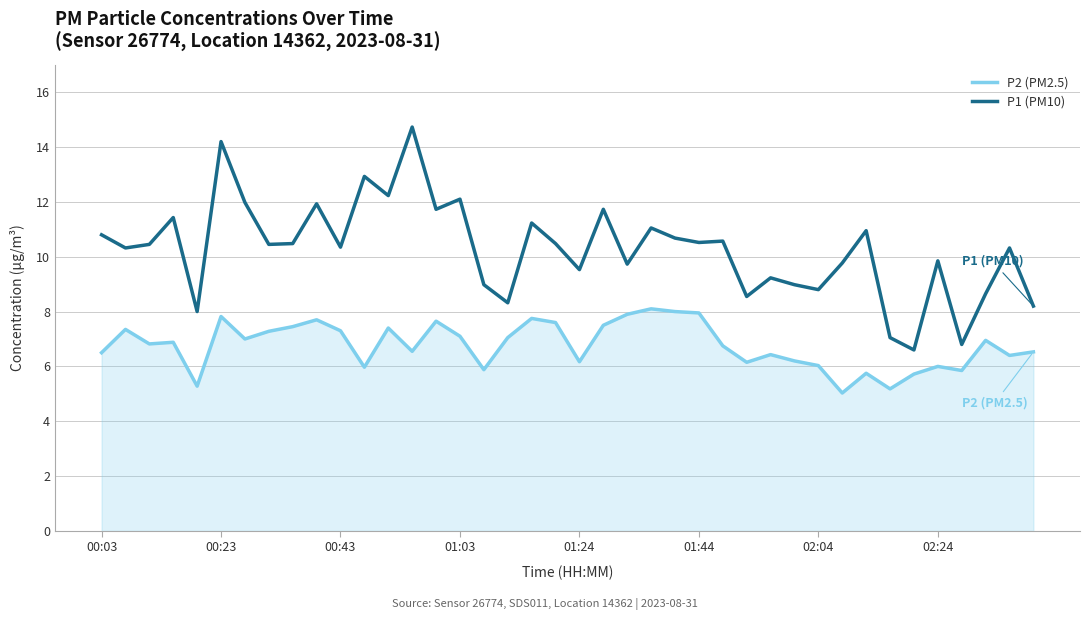

Which series has the widest spread of values?

P1 (PM10)